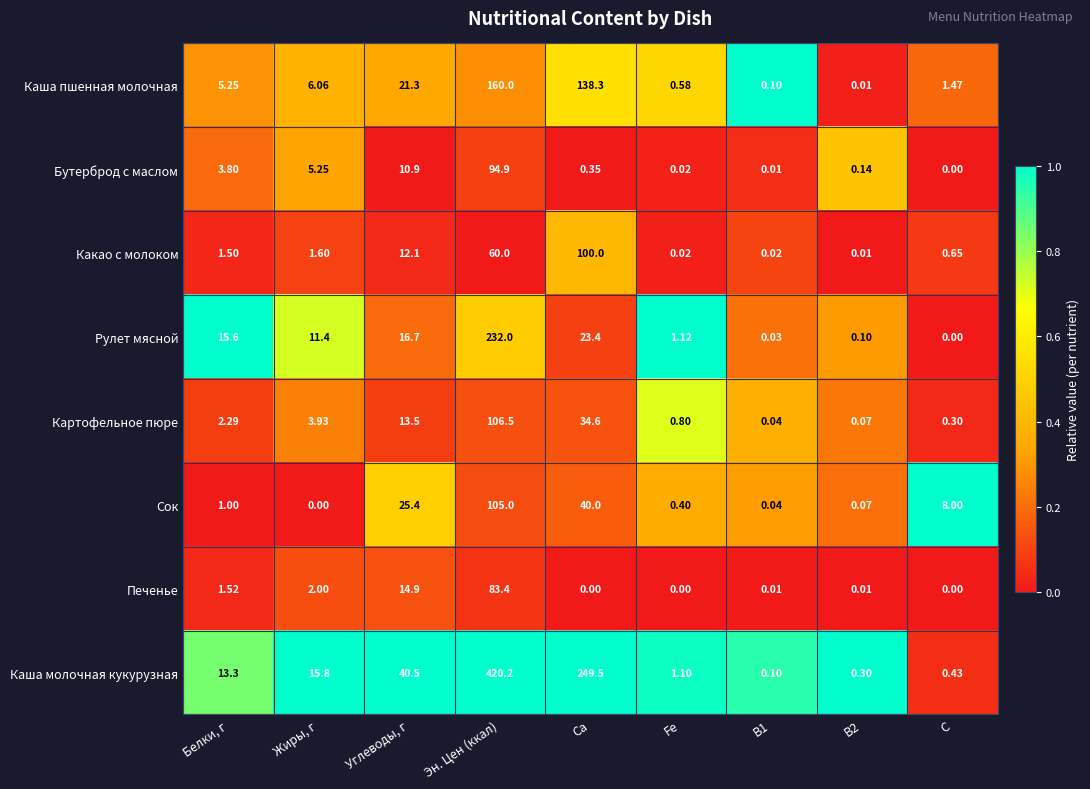

Which series changed the most between Углеводы, г and B2?

Каша молочная кукурузная